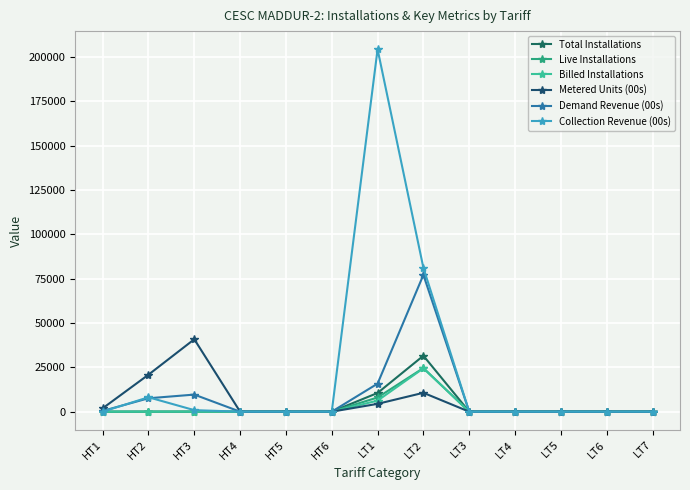

Which series has the largest total across all categories?

Collection Revenue (00s)